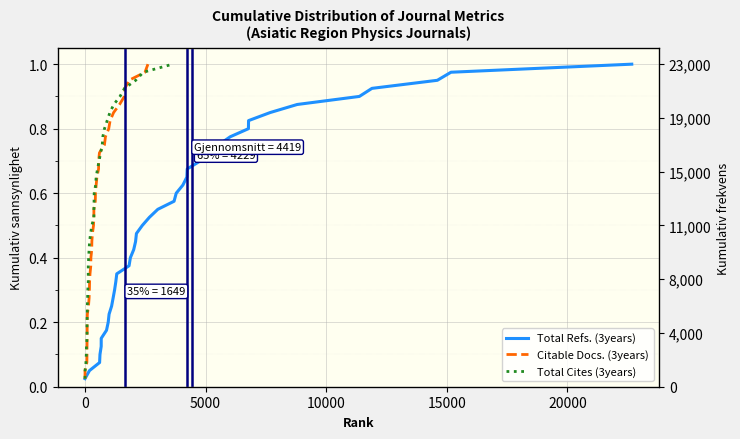

Is the value of Total Refs. (3years) at 32 greater than the value of Total Cites (3years) at 38?

No